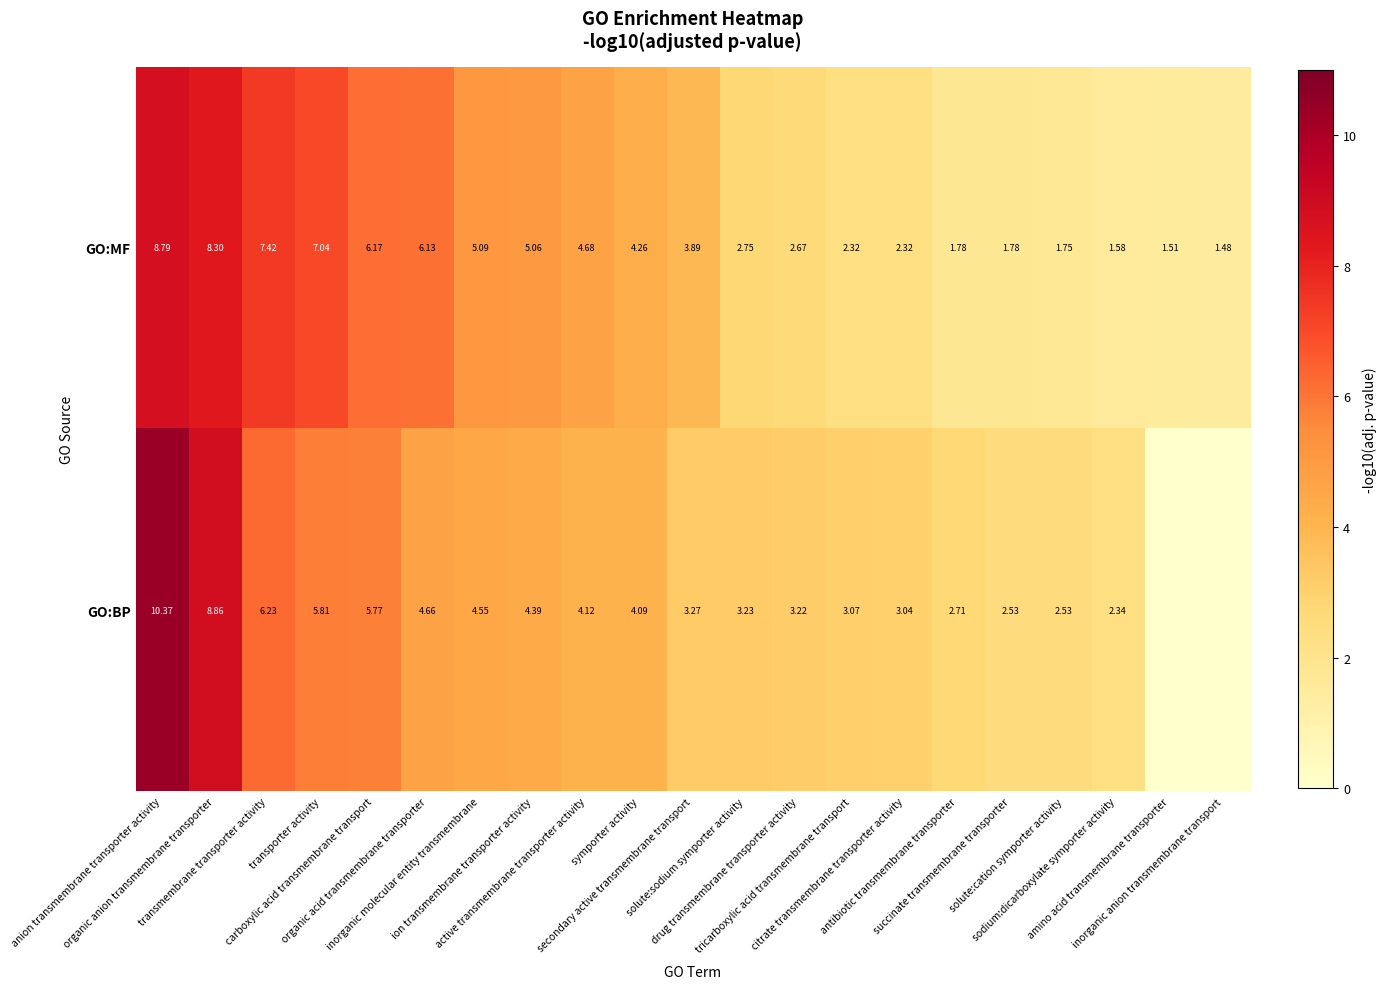

What is the spread (max minus min) of values at citrate transmembrane transporter activity?

0.7